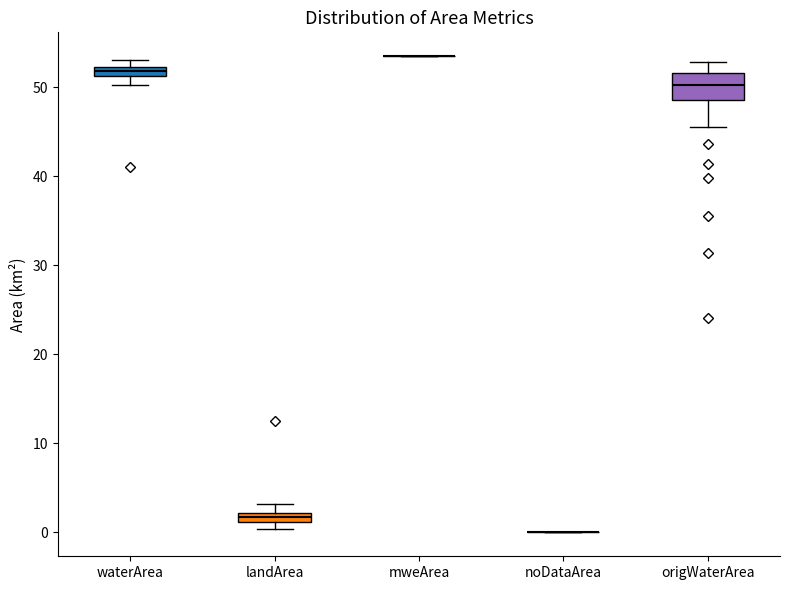

Which box is the tallest, from its lower edge to its upper edge?

origWaterArea